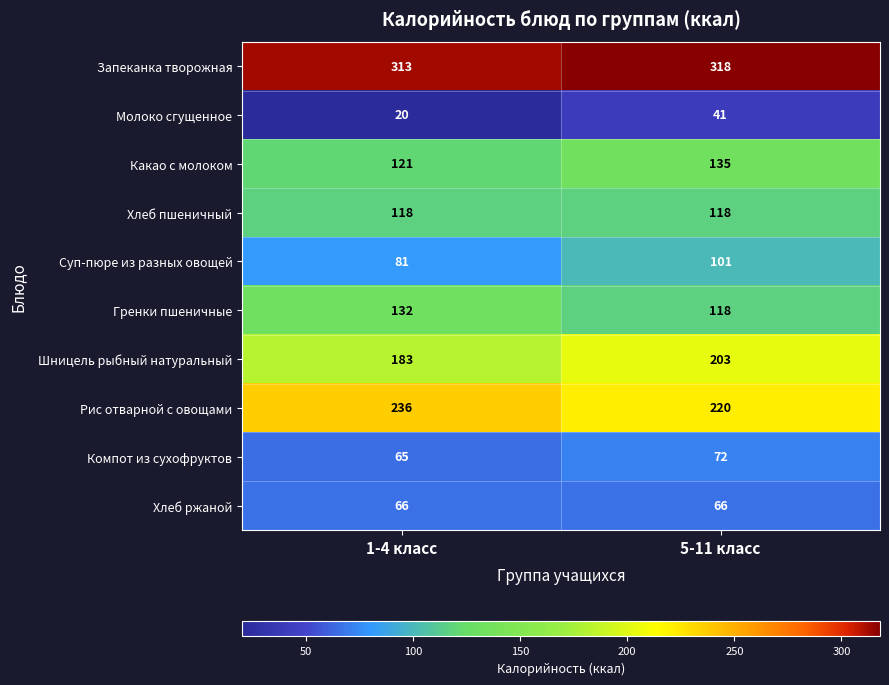

Which category has the highest value in the Какао с молоком series?

5-11 класс